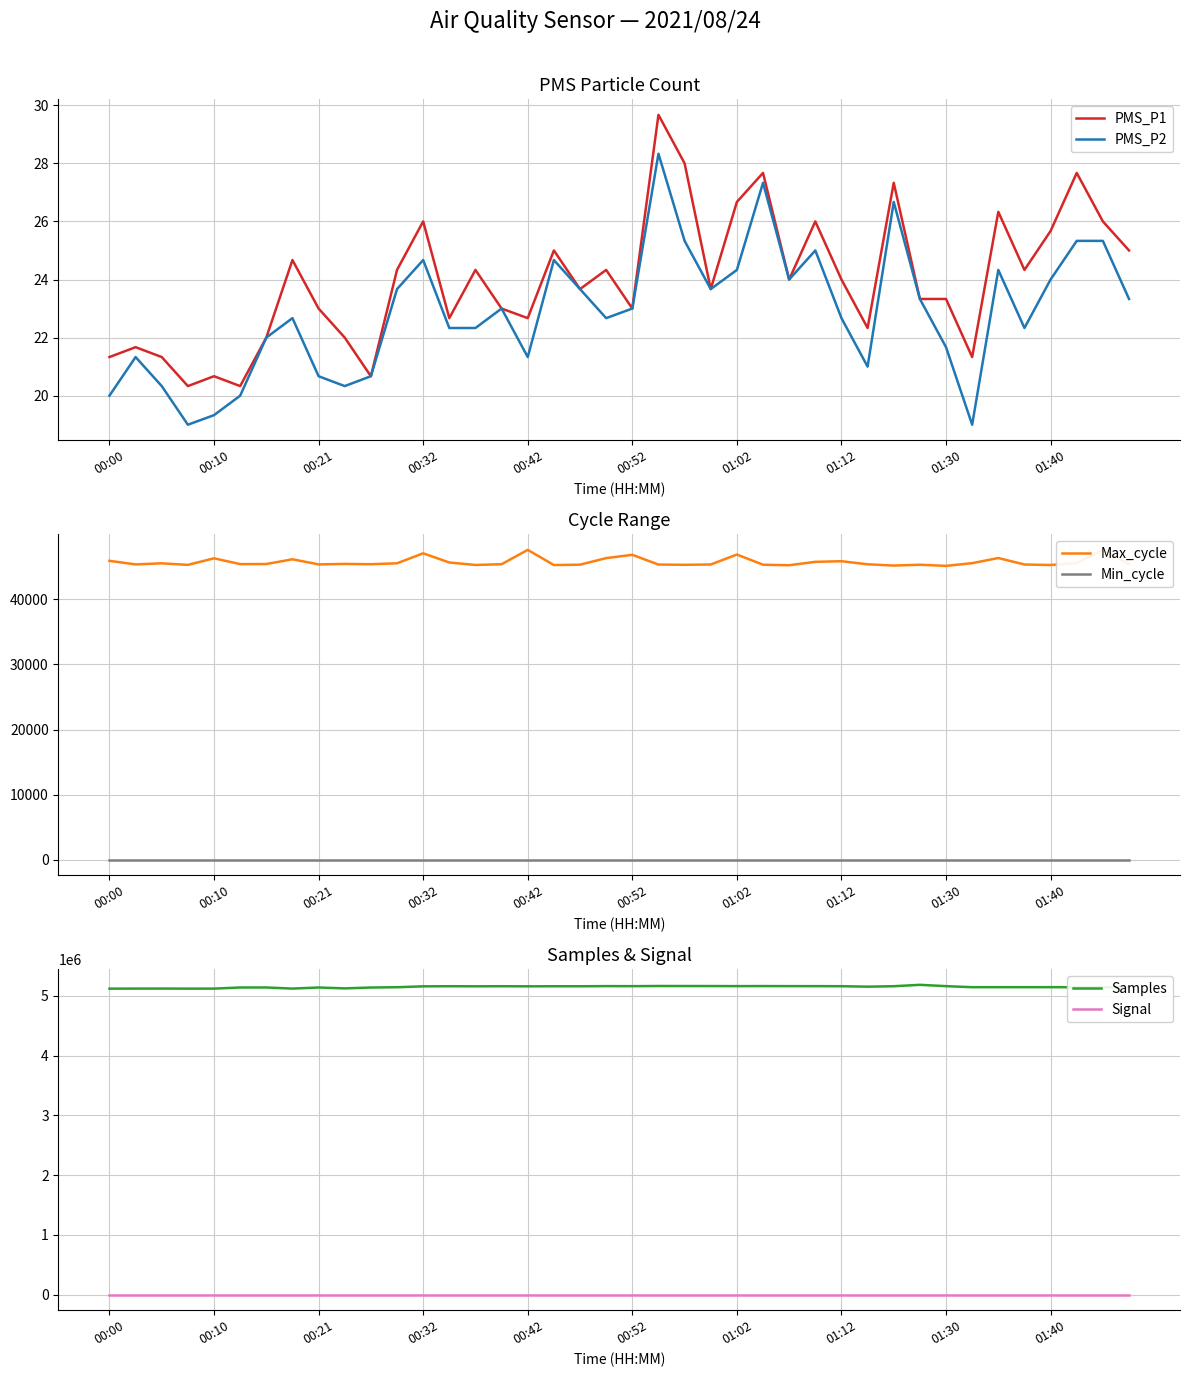

What is the maximum value for Max_cycle?

47588.0